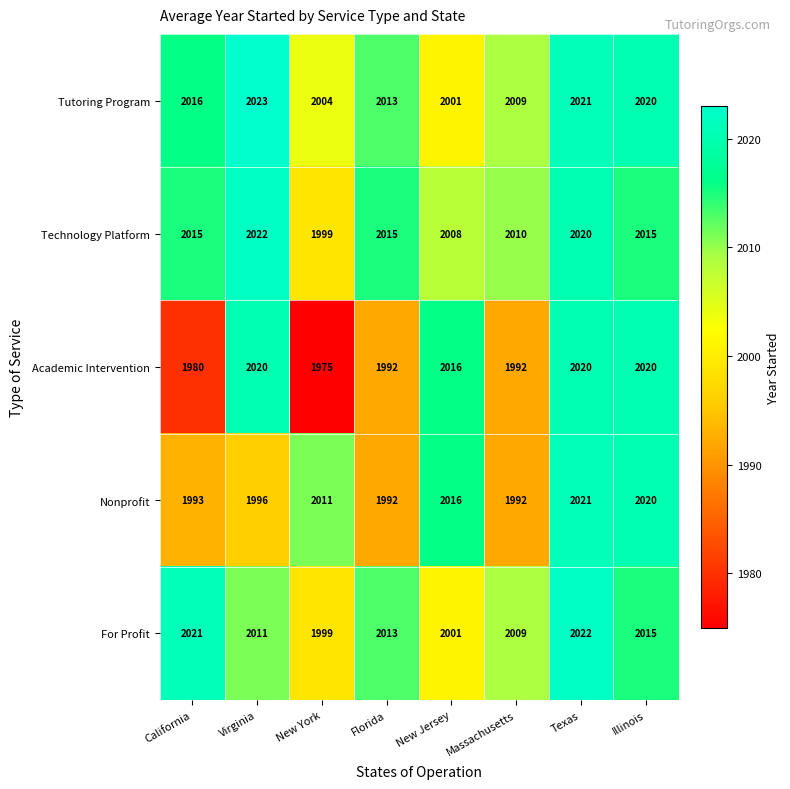

At which category is the sum across all series the highest?

Texas